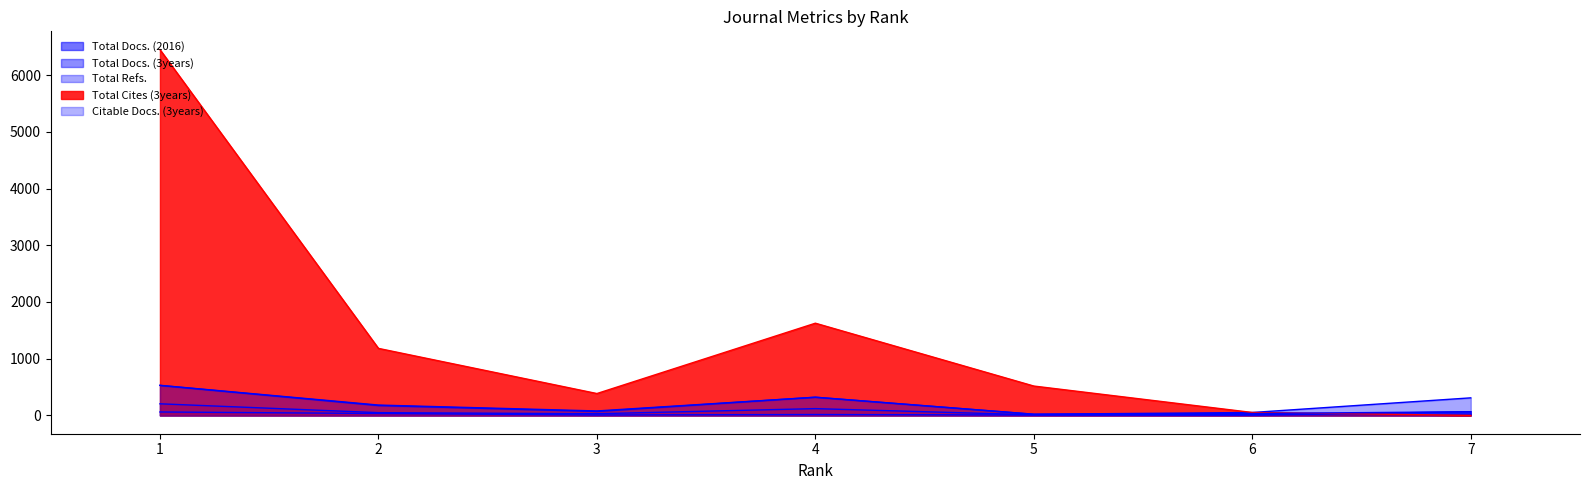

True or false: Total Refs. and Total Docs. (2016) cross at least once.

False